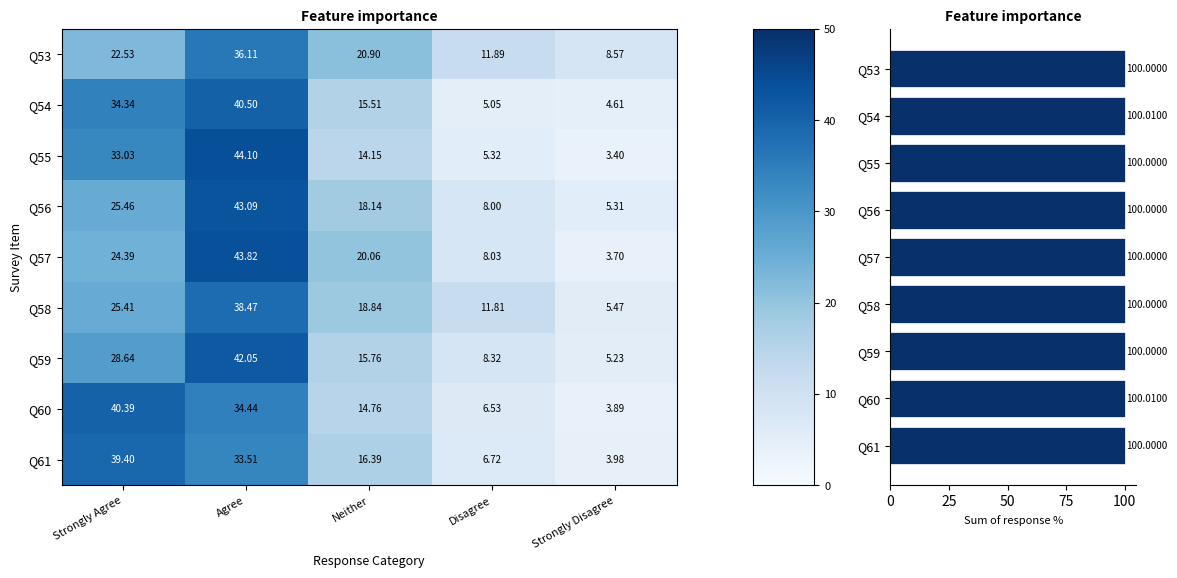

The 58 series shows 11.8 at Disagree. True or false?

True